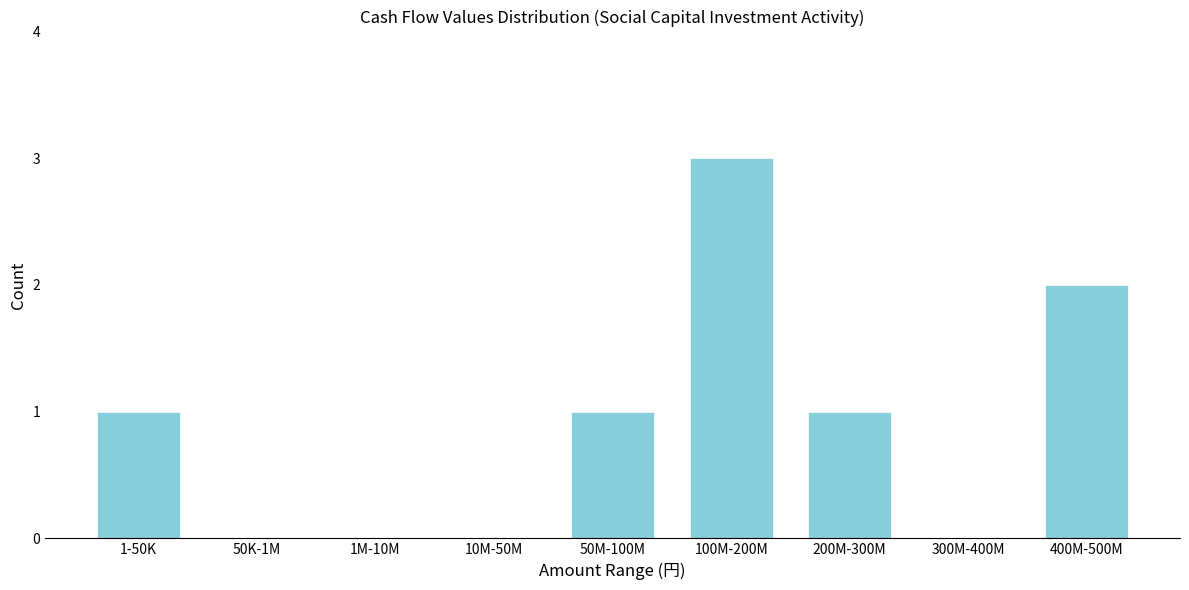

Reading right to left, extract all data points from this chart.

400M-500M=2	300M-400M=0	200M-300M=1	100M-200M=3	50M-100M=1	10M-50M=0	1M-10M=0	50K-1M=0	1-50K=1